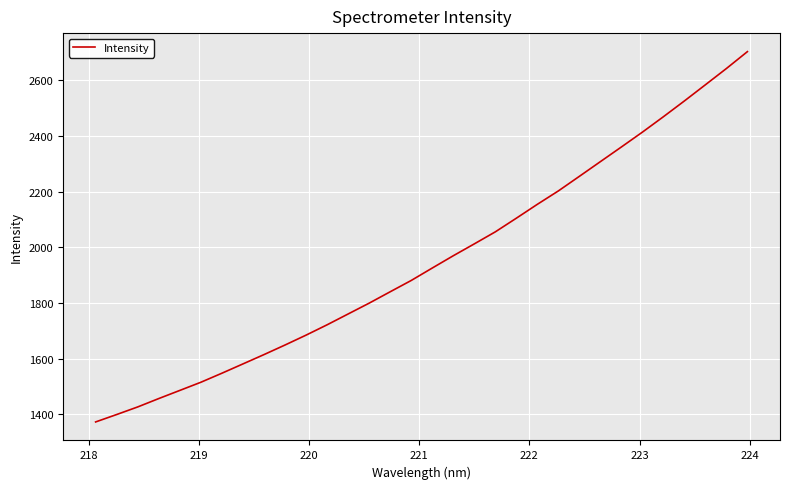

What is the difference between the maximum and minimum values?

1331.4